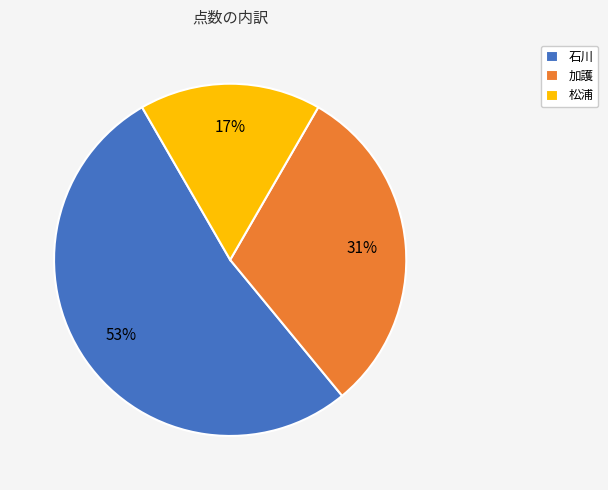

Which slice represents more than half of the pie?

石川